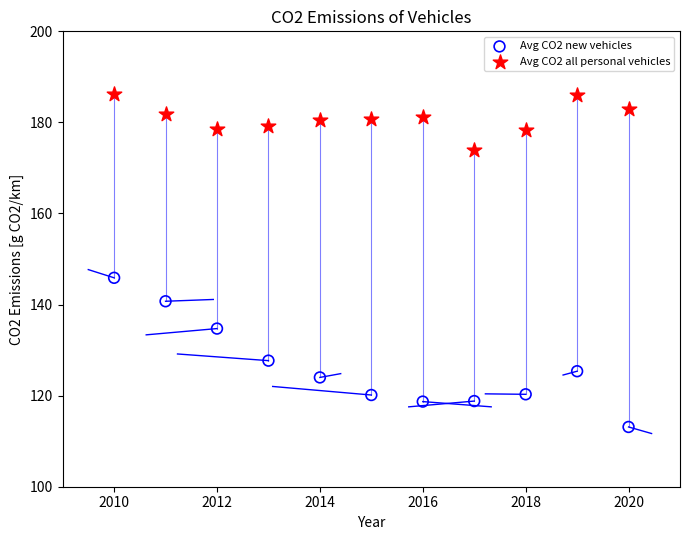

Which series has the widest spread of Y values?

Avg CO2 new vehicles